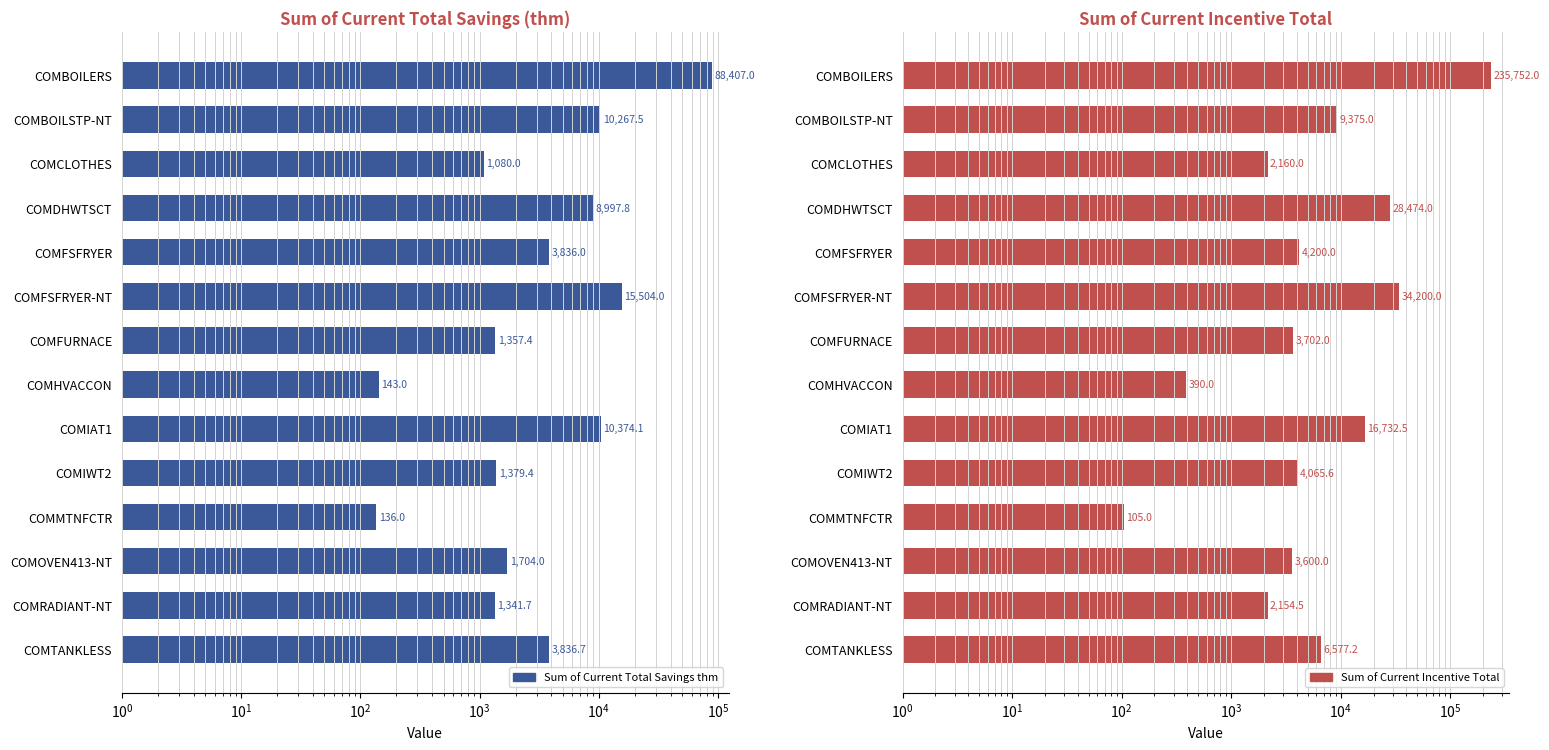

What is the difference between the Sum of Current Total Savings thm values at COMOVEN413-NT and COMTANKLESS?

2132.7